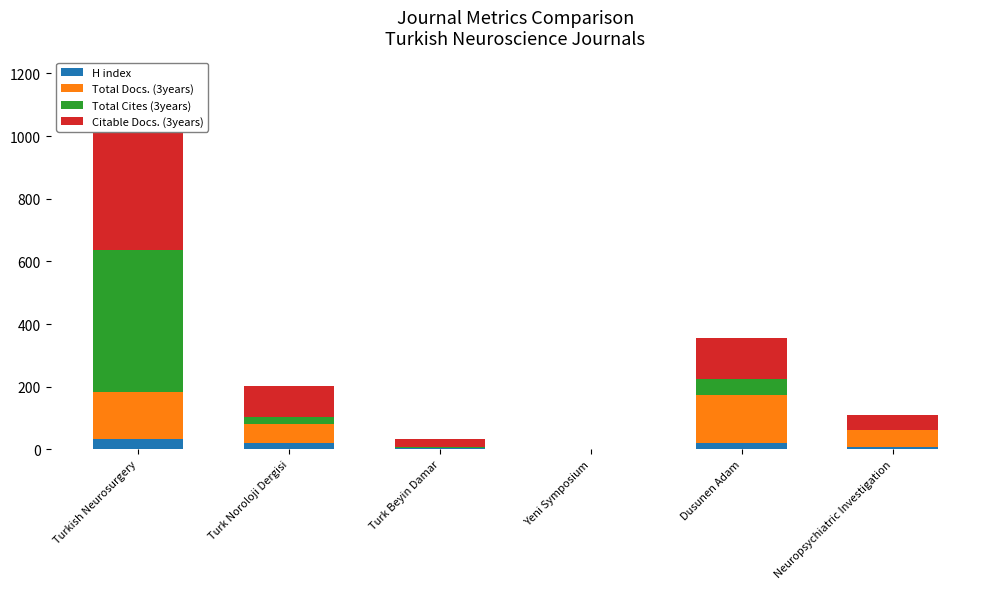

What value does the Total Cites (3years) series have at Dusunen Adam?

48